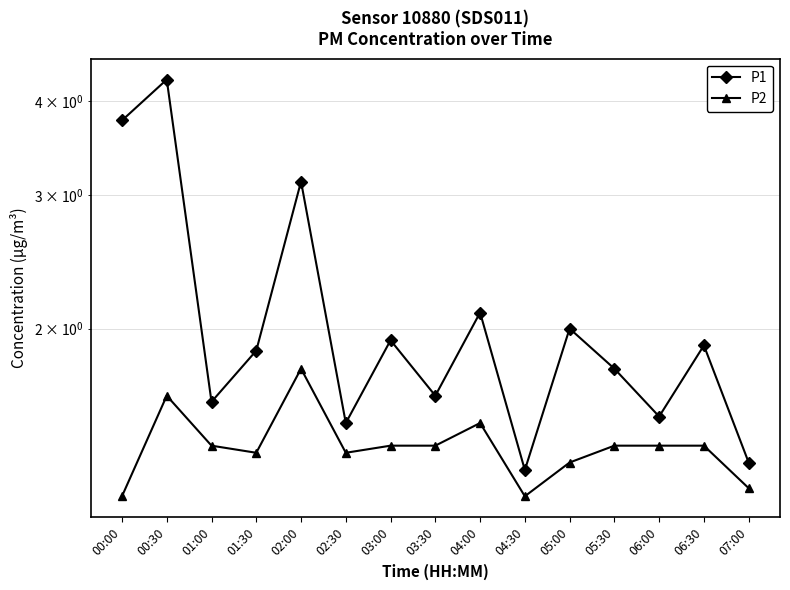

Between 01:30 and 00:00, which is larger?

00:00